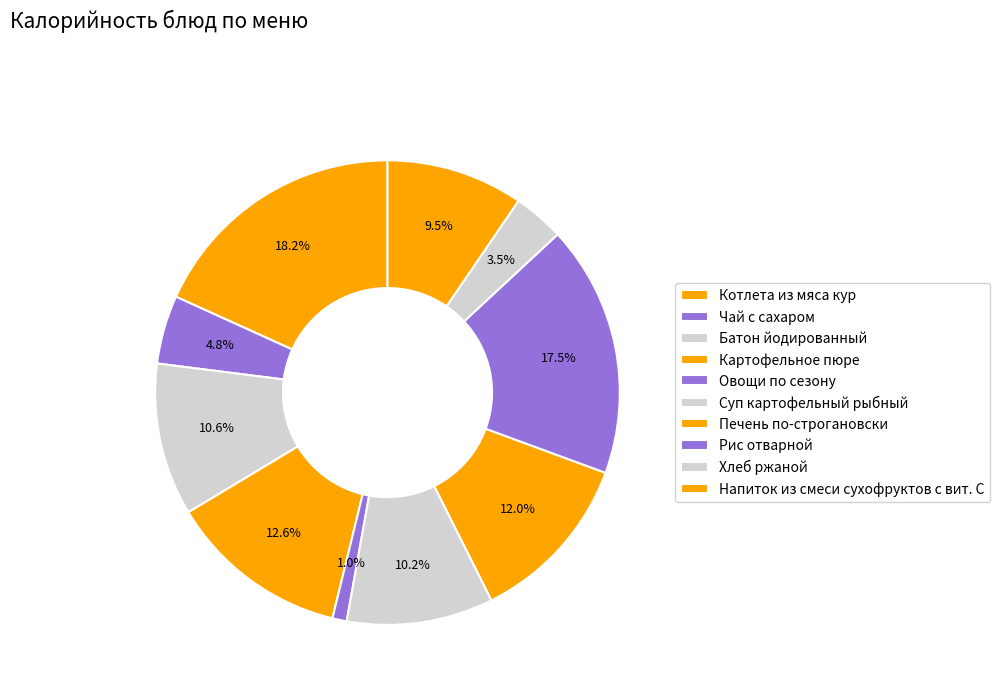

What is the total percentage of Котлета из мяса кур and Рис отварной?

35.8%